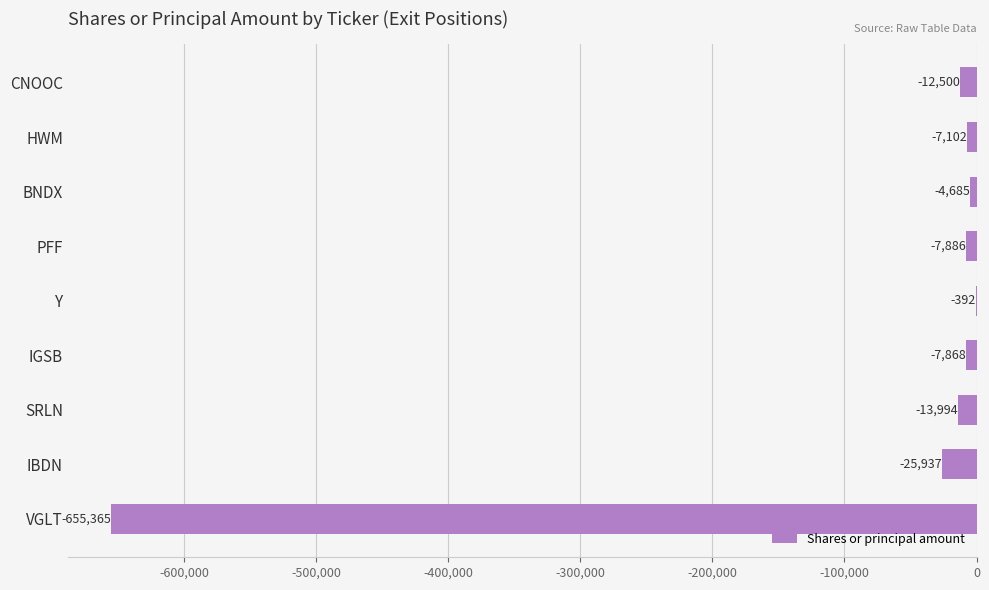

The chart shows a value of -4685 at BNDX. True or false?

True